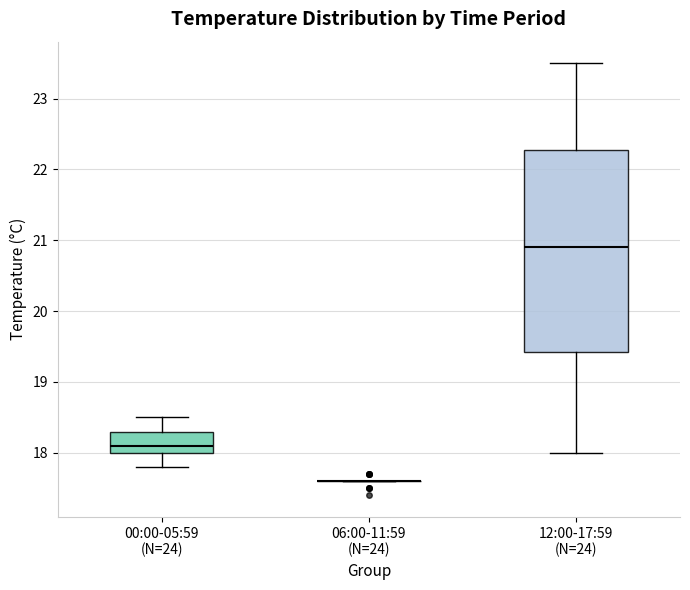

Reading left to right, transcribe this box plot: for each box, give where its median line is, the range the box spans, and where its two whiskers end, as read against the y-axis. The values are not printed on the chart, so give them approximately, as read against the axis.

00:00-05:59 (N=24): median 18.1, box 18.0 to 18.3, whiskers 17.8 to 18.5
06:00-11:59 (N=24): box collapsed to a line at 17.6, whiskers 17.6 to 17.6
12:00-17:59 (N=24): median 20.9, box 19.4 to 22.3, whiskers 18.0 to 23.5